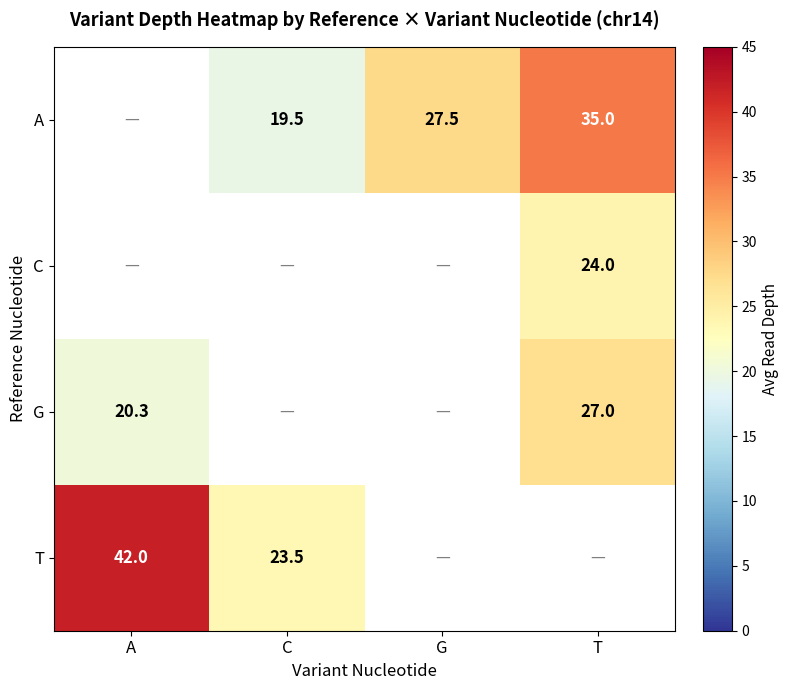

Count the number of data series in this chart.

4